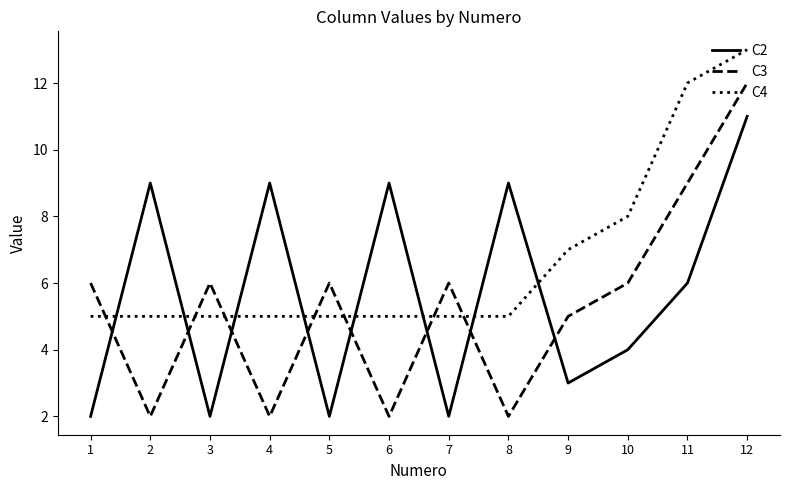

At which category does C3 reach its first local valley?

2